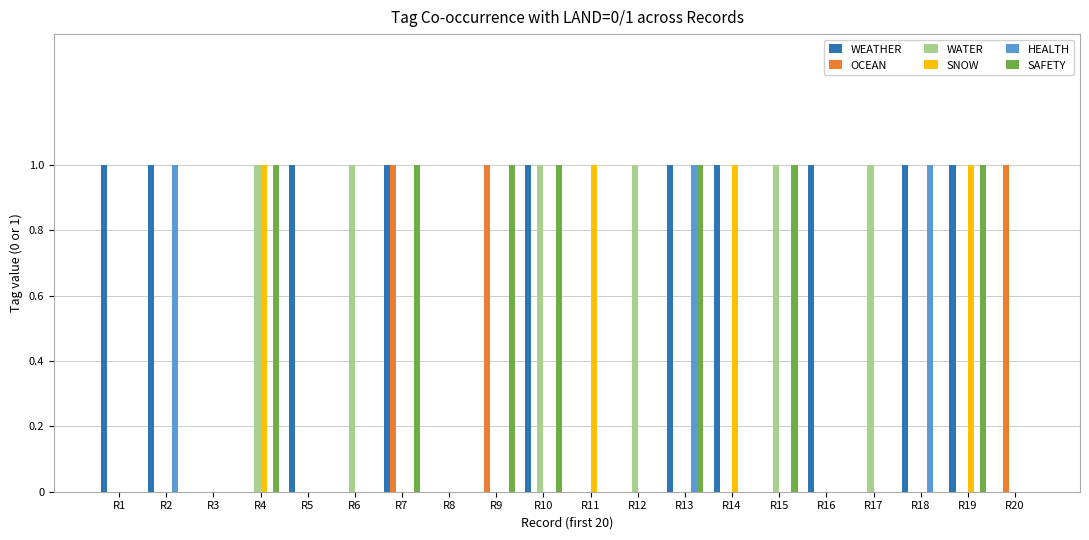

Count the number of data series in this chart.

6